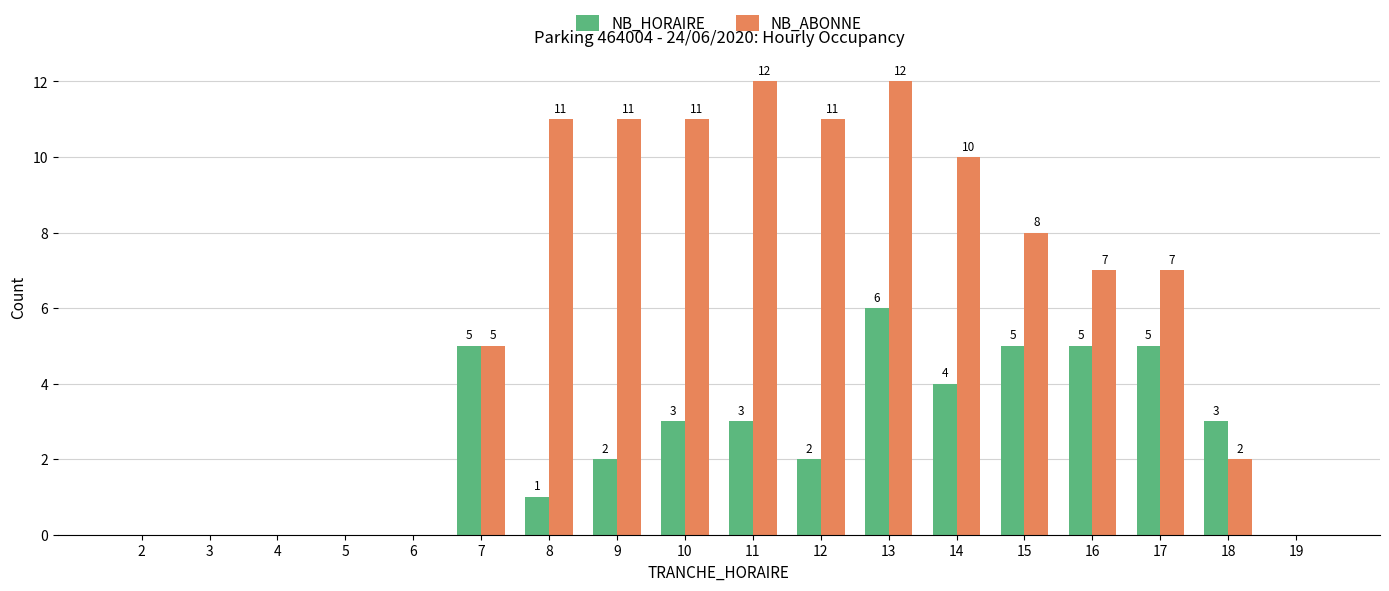

Which series has the largest range (max minus min)?

NB_ABONNE